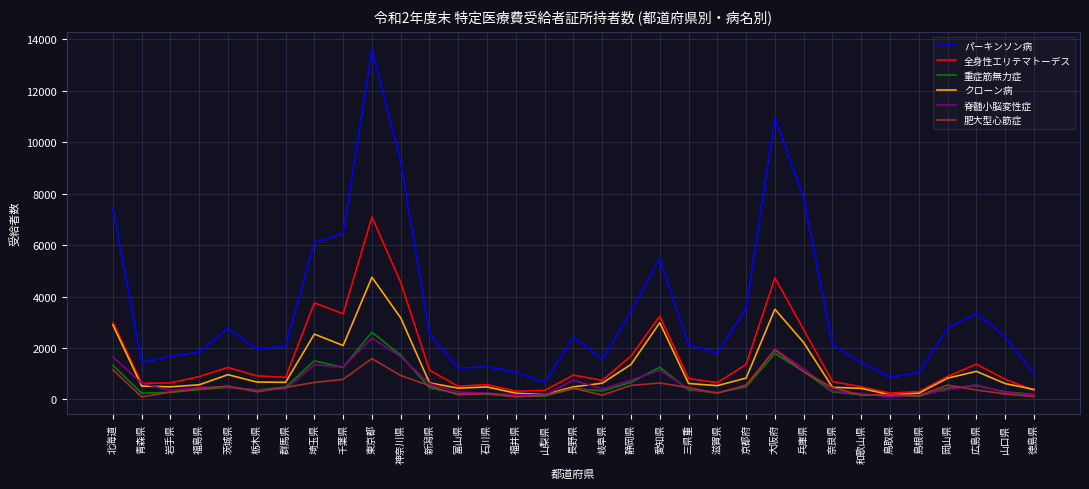

At how many categories does at least one series exceed 11119?

1